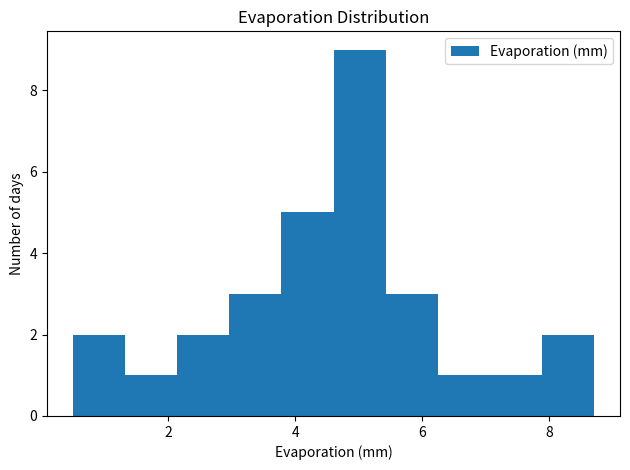

What is the height of the bar covering 6.24 to 7.06 on the x-axis? Neither the bar edges nor the heights are printed on the chart, so give them approximately, as read against the axes.

1